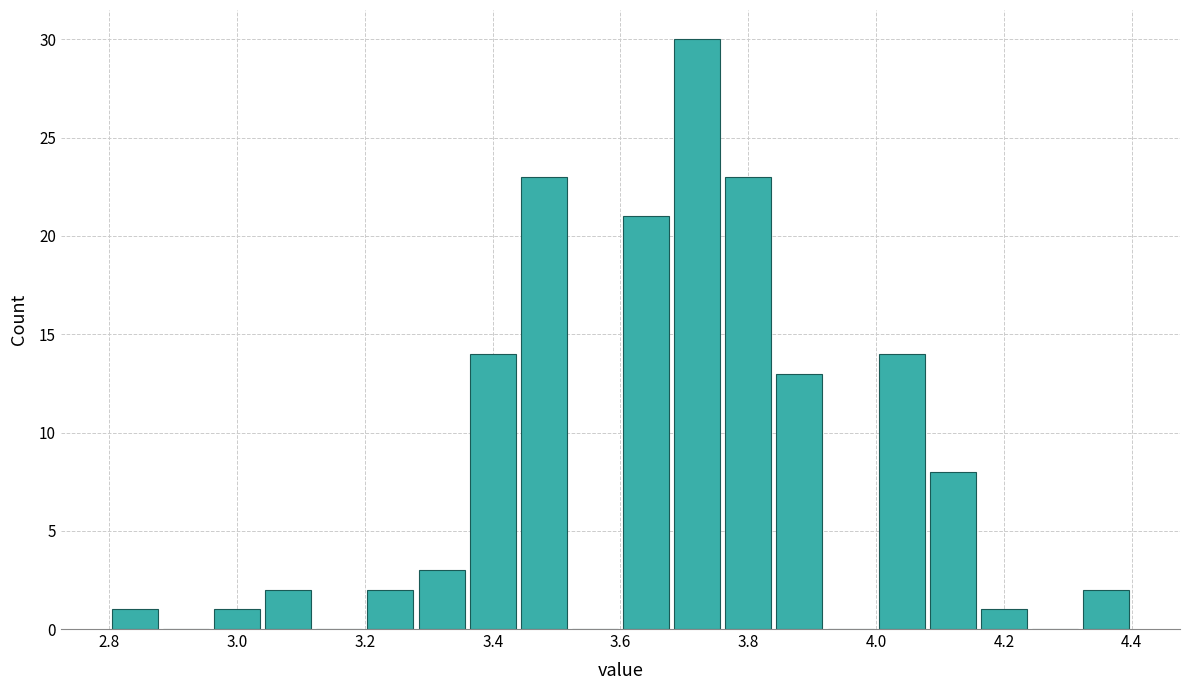

Which range on the x-axis has the tallest bar?

3.68 to 3.76